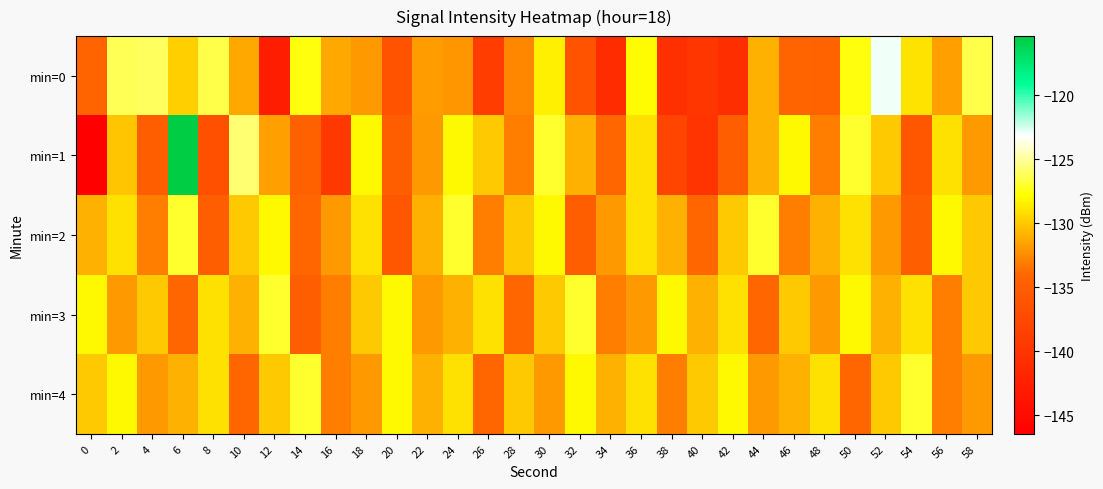

Reading left to right, transcribe all the data shown in this chart.

min=0: 0=-134.2	2=-126.3	4=-126.1	6=-129.8	8=-126.4	10=-131.3	12=-142.9	14=-127.6	16=-131.3	18=-132.0	20=-136.3	22=-131.9	24=-132.1	26=-139.0	28=-132.7	30=-128.5	32=-136.4	34=-140.9	36=-127.9	38=-140.5	40=-139.9	42=-140.9	44=-131.0	46=-134.3	48=-134.4	50=-127.6	52=-122.9	54=-129.0	56=-131.7	58=-126.4
min=1: 0=-146.5	2=-130.2	4=-135.0	6=-115.4	8=-136.7	10=-125.7	12=-131.6	14=-134.5	16=-139.5	18=-128.0	20=-135.0	22=-132.0	24=-128.0	26=-130.0	28=-133.0	30=-127.0	32=-131.0	34=-134.0	36=-129.0	38=-138.0	40=-140.0	42=-135.0	44=-131.0	46=-128.0	48=-133.0	50=-127.0	52=-130.0	54=-136.0	56=-129.0	58=-132.0
min=2: 0=-131.0	2=-129.0	4=-133.0	6=-127.0	8=-135.0	10=-130.0	12=-128.0	14=-134.0	16=-132.0	18=-129.0	20=-136.0	22=-131.0	24=-127.0	26=-133.0	28=-130.0	30=-128.0	32=-135.0	34=-132.0	36=-129.0	38=-131.0	40=-134.0	42=-130.0	44=-127.0	46=-133.0	48=-131.0	50=-129.0	52=-132.0	54=-135.0	56=-128.0	58=-130.0
min=3: 0=-128.0	2=-132.0	4=-130.0	6=-134.0	8=-129.0	10=-131.0	12=-127.0	14=-135.0	16=-133.0	18=-130.0	20=-128.0	22=-132.0	24=-131.0	26=-129.0	28=-134.0	30=-130.0	32=-127.0	34=-133.0	36=-132.0	38=-128.0	40=-131.0	42=-129.0	44=-134.0	46=-130.0	48=-132.0	50=-128.0	52=-131.0	54=-129.0	56=-133.0	58=-130.0
min=4: 0=-130.0	2=-128.0	4=-132.0	6=-131.0	8=-129.0	10=-134.0	12=-130.0	14=-127.0	16=-133.0	18=-132.0	20=-128.0	22=-131.0	24=-129.0	26=-134.0	28=-130.0	30=-132.0	32=-128.0	34=-131.0	36=-129.0	38=-133.0	40=-130.0	42=-128.0	44=-132.0	46=-131.0	48=-129.0	50=-134.0	52=-130.0	54=-127.0	56=-133.0	58=-132.0